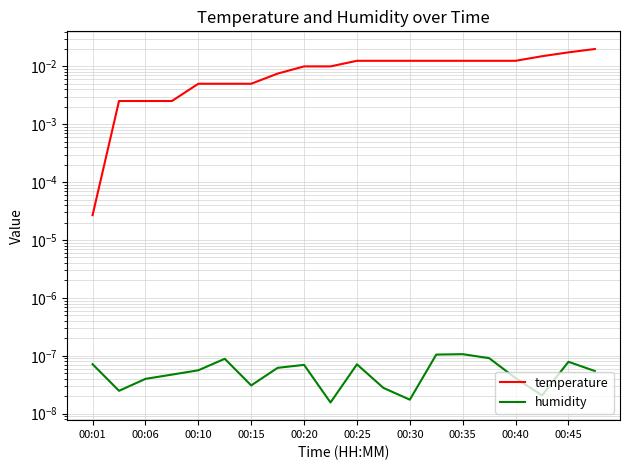

The value of temperature at 00:45 is 0.0. True or false?

False